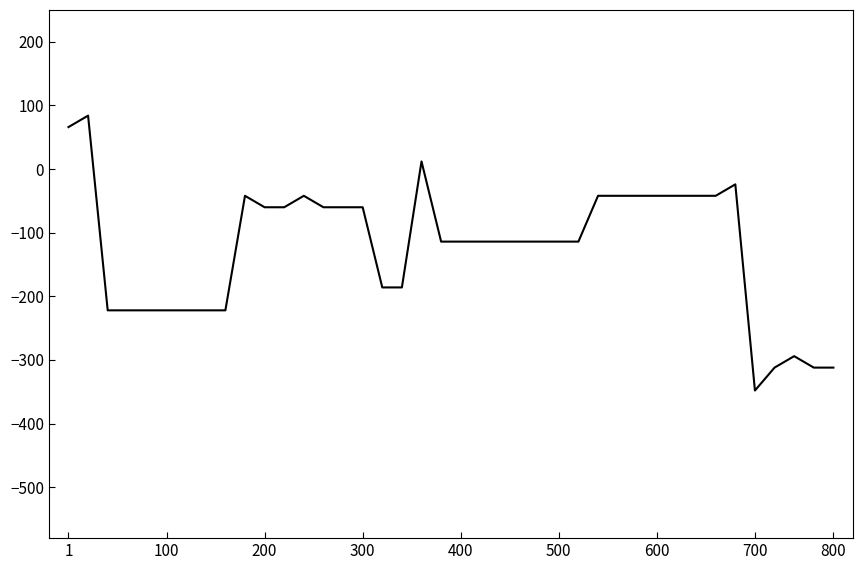

What is the greatest value displayed?

84.0